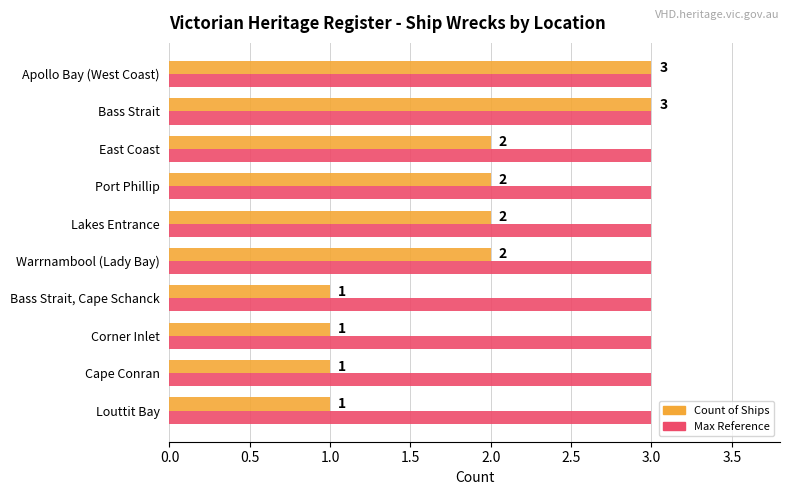

What is the total value across all series at Apollo Bay (West Coast)?

6